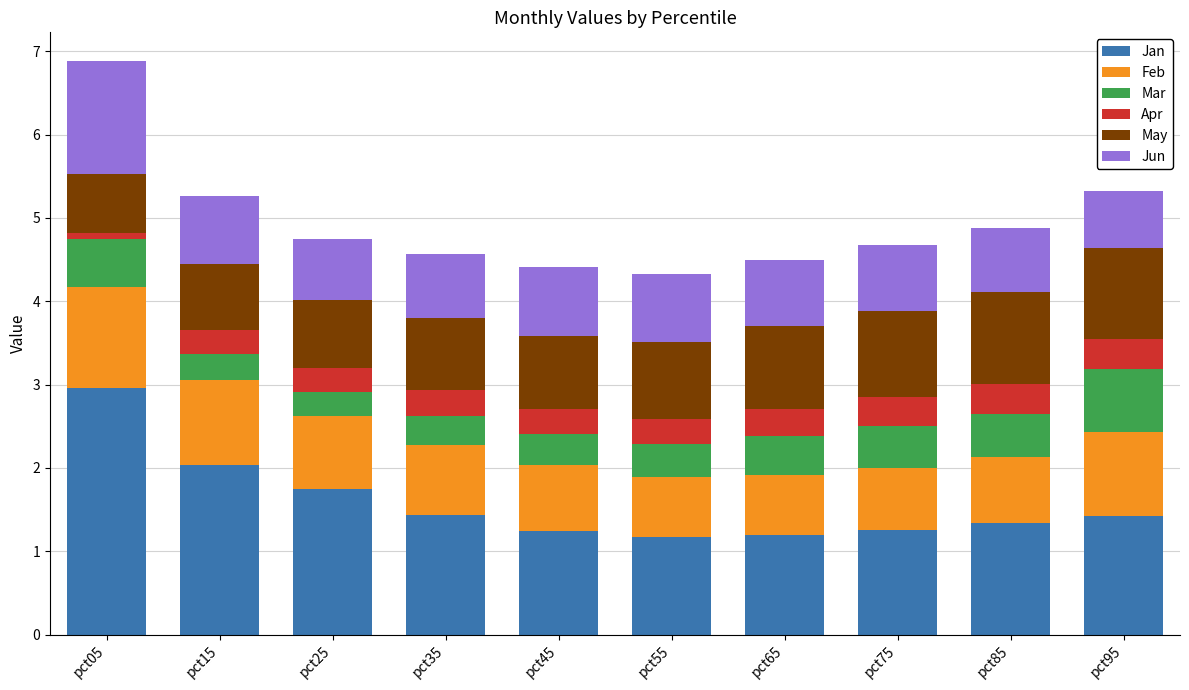

At which category is the sum across all series the highest?

pct05